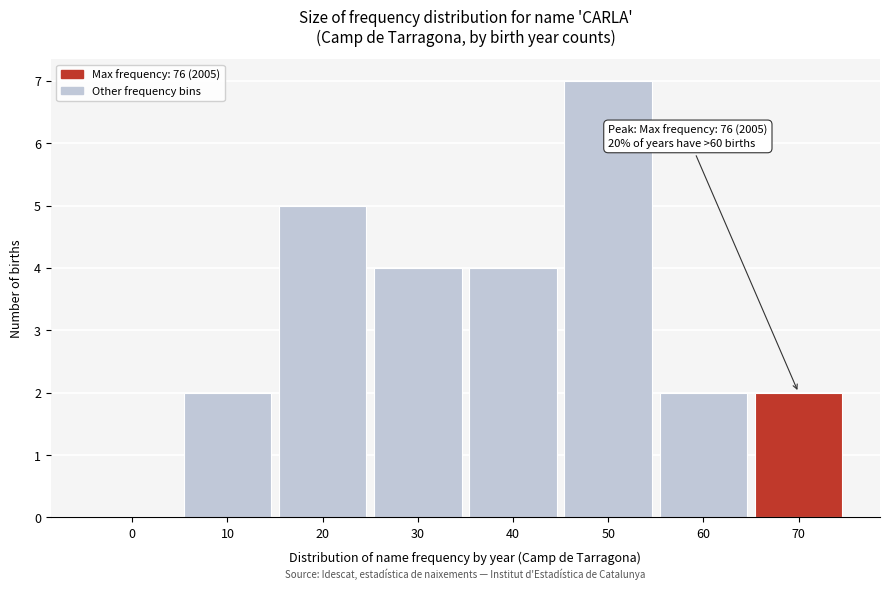

Reading right to left, list all the values displayed in this chart.

70=2	60=2	50=7	40=4	30=4	20=5	10=2	0=0